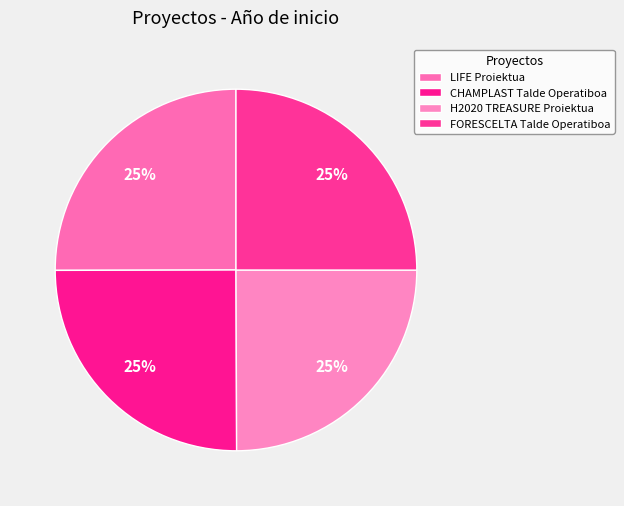

Count the number of slices in the pie.

4